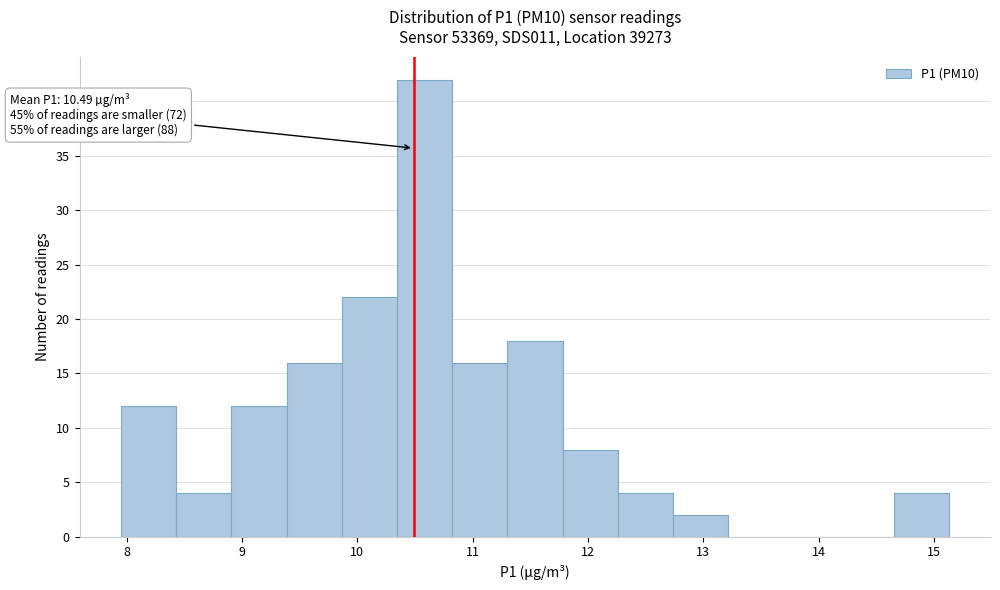

Over which range of the x-axis is the bar tallest?

10.3 to 10.8